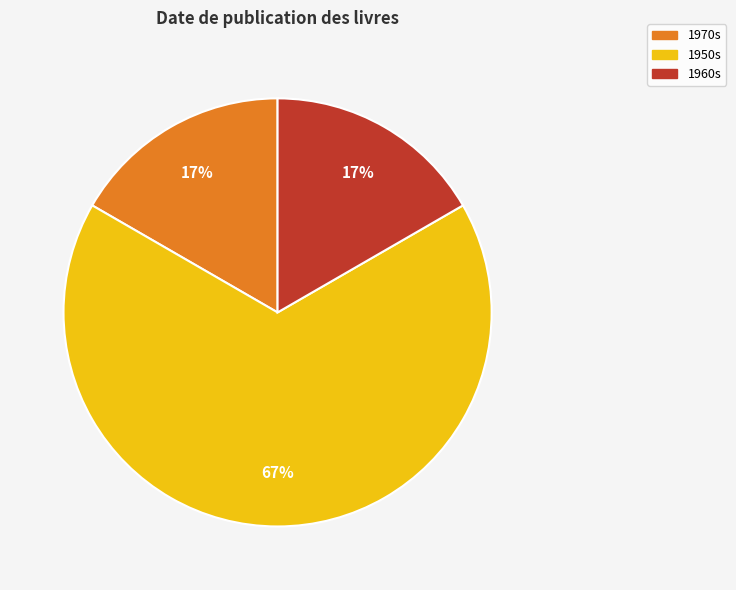

To the nearest percent, what is the average slice percentage?

33%